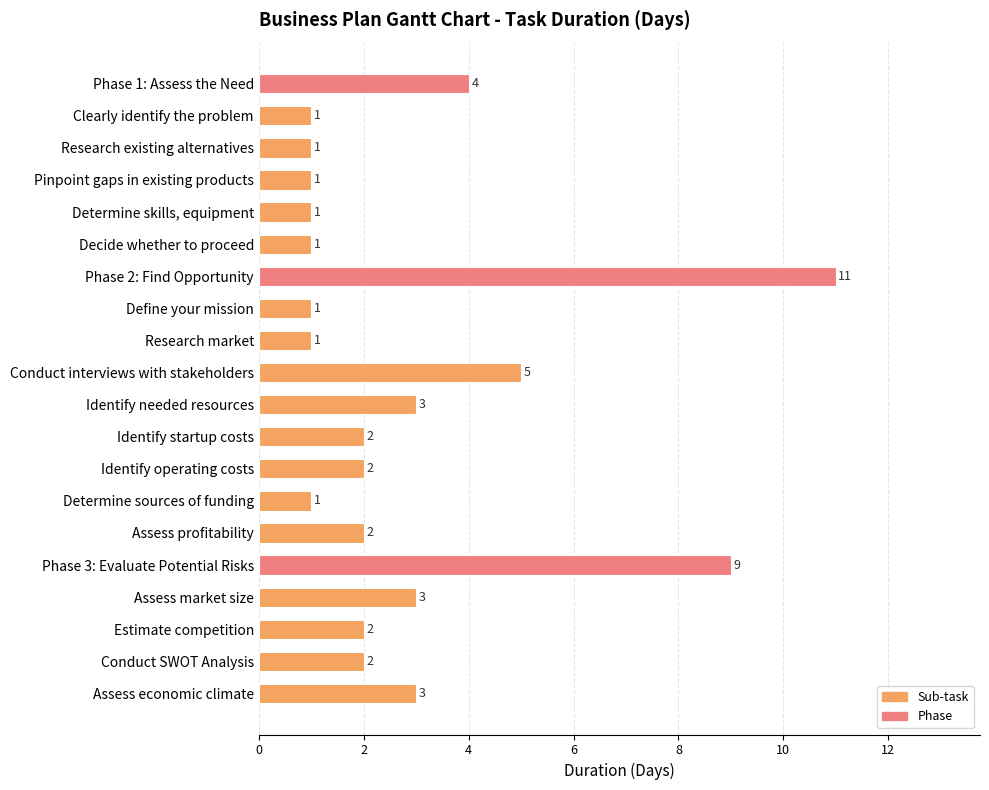

Reading top to bottom, list all the values displayed in this chart.

4	1	1	1	1	1	11	1	1	5	3	2	2	1	2	9	3	2	2	3